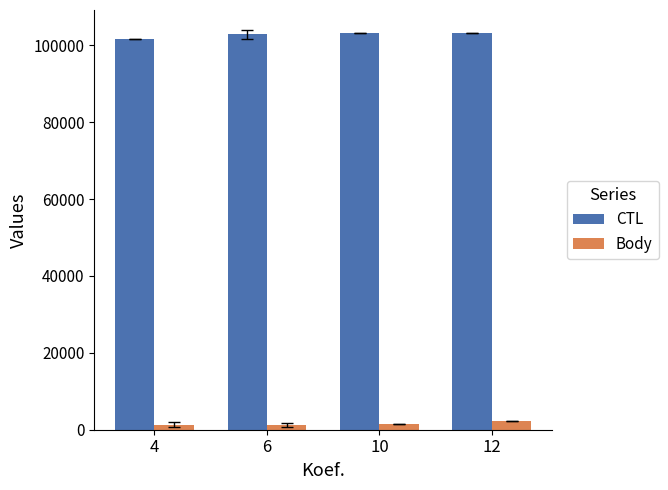

The value of CTL at 4 is 101707.7. True or false?

True